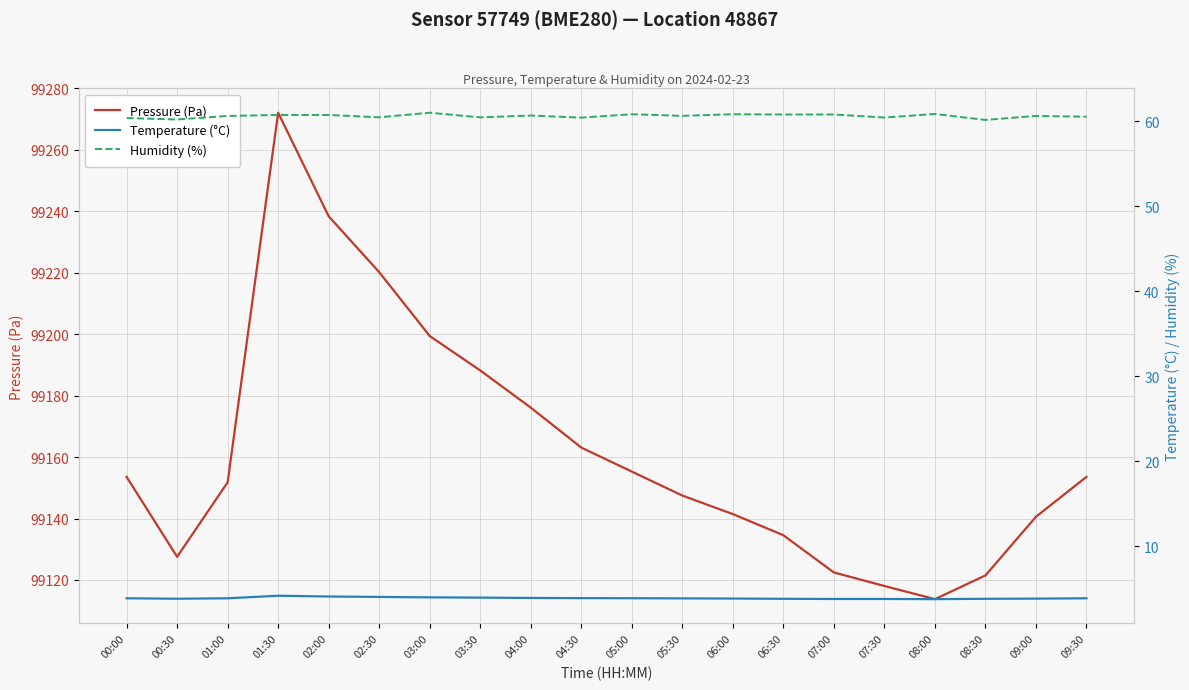

What is the average value of the Pressure (Pa) series?

99161.9